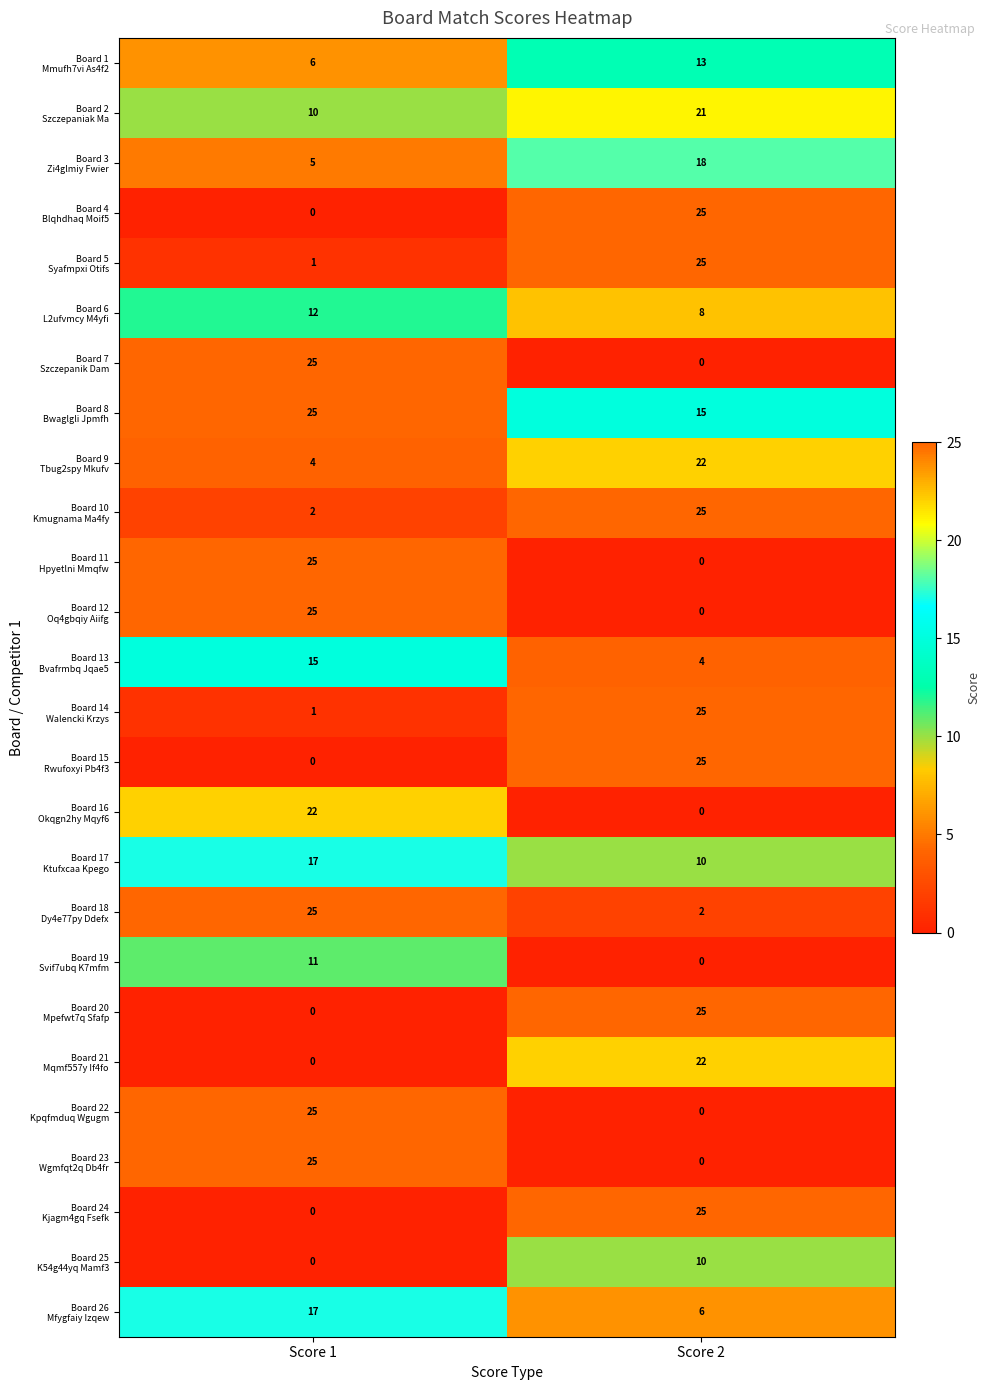

What is the spread (max minus min) of values at Score 1?

25